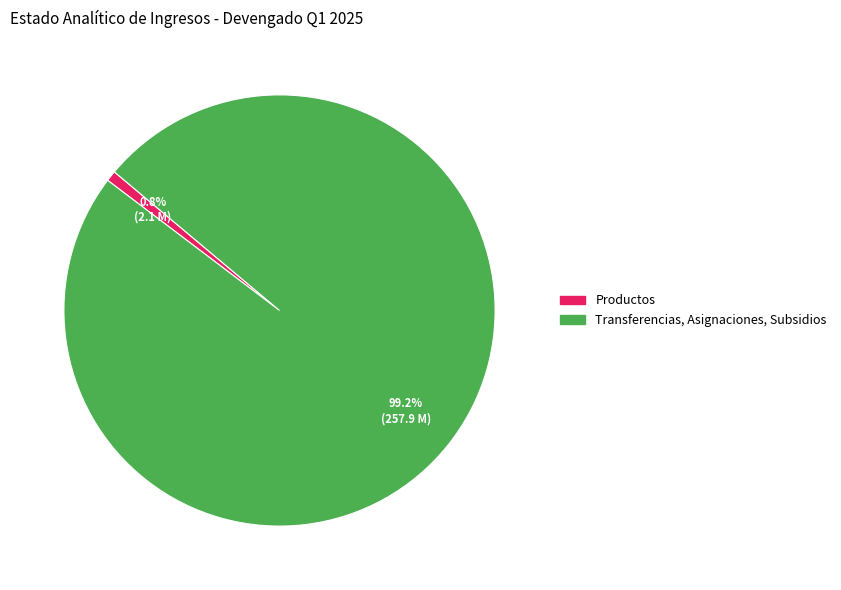

Between Transferencias, Asignaciones, Subsidios and Productos, which is larger?

Transferencias, Asignaciones, Subsidios